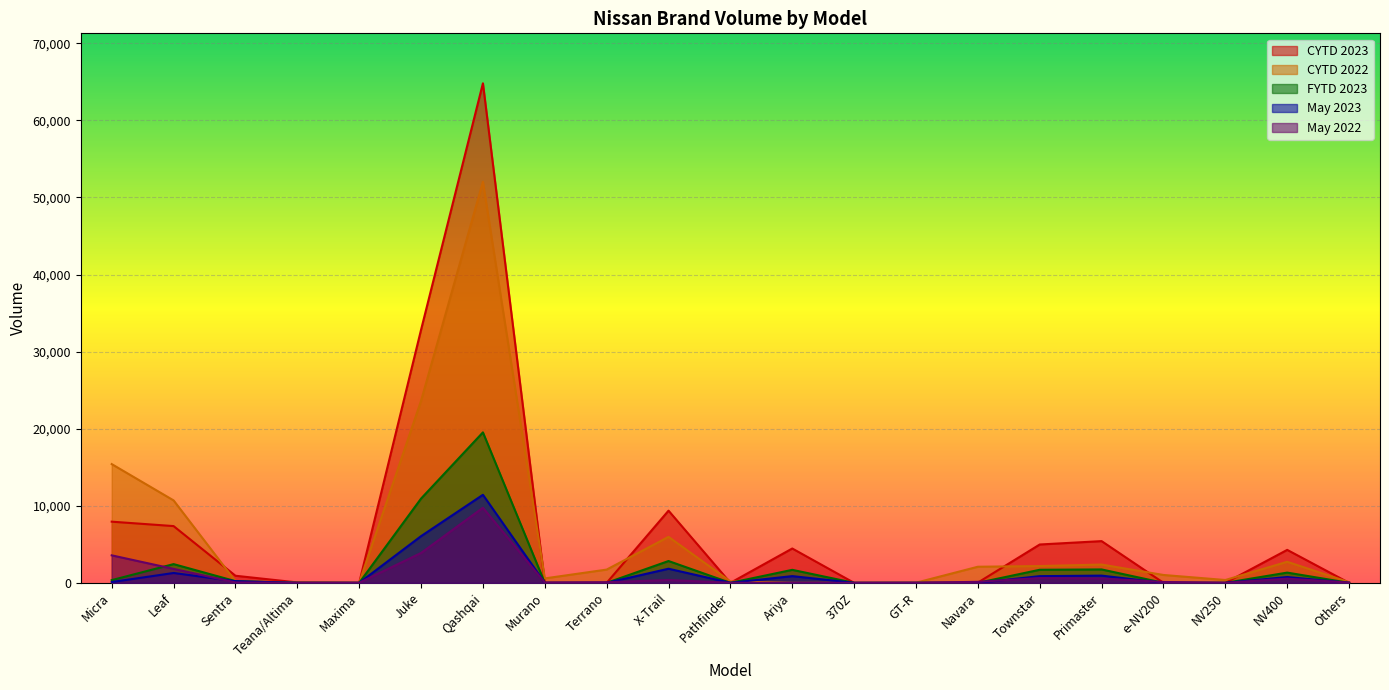

Where do May 2022 and May 2023 first cross each other?

Leaf and Sentra